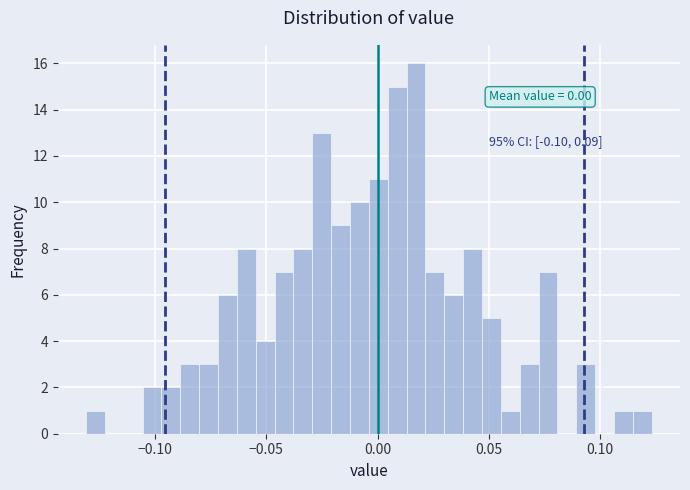

Around what value on the x-axis is the tallest bar? Give the approximate position of its centre, as read against the axis.

0.015